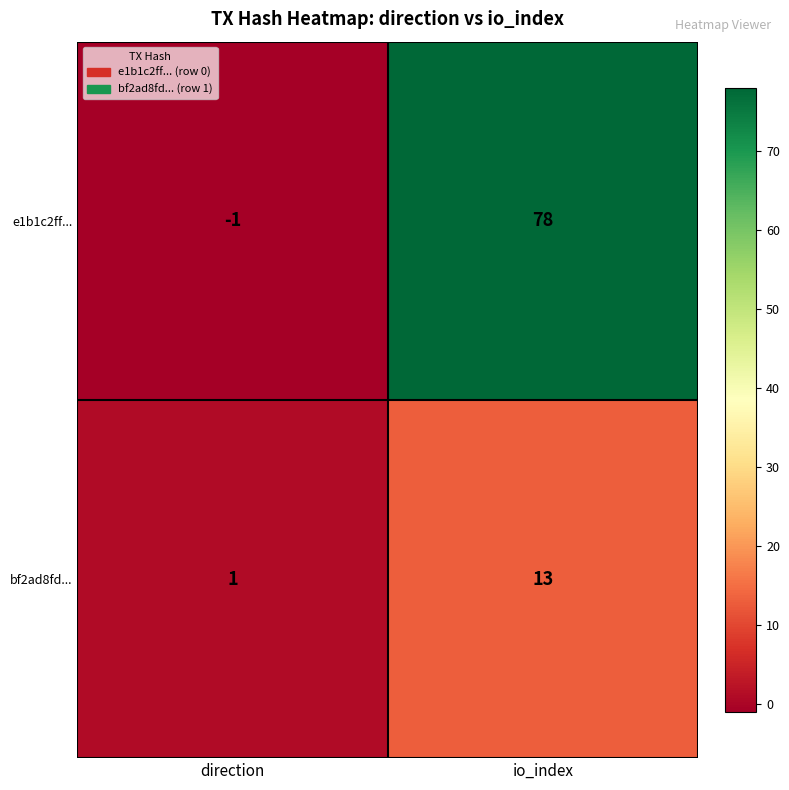

What is the minimum value shown in the chart?

-1